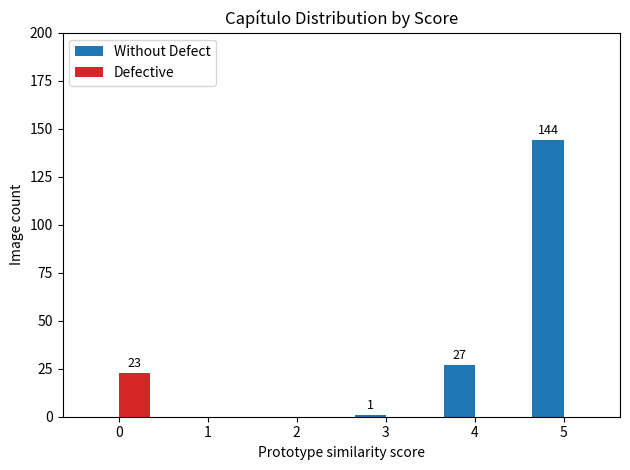

How many groups of bars are there?

6